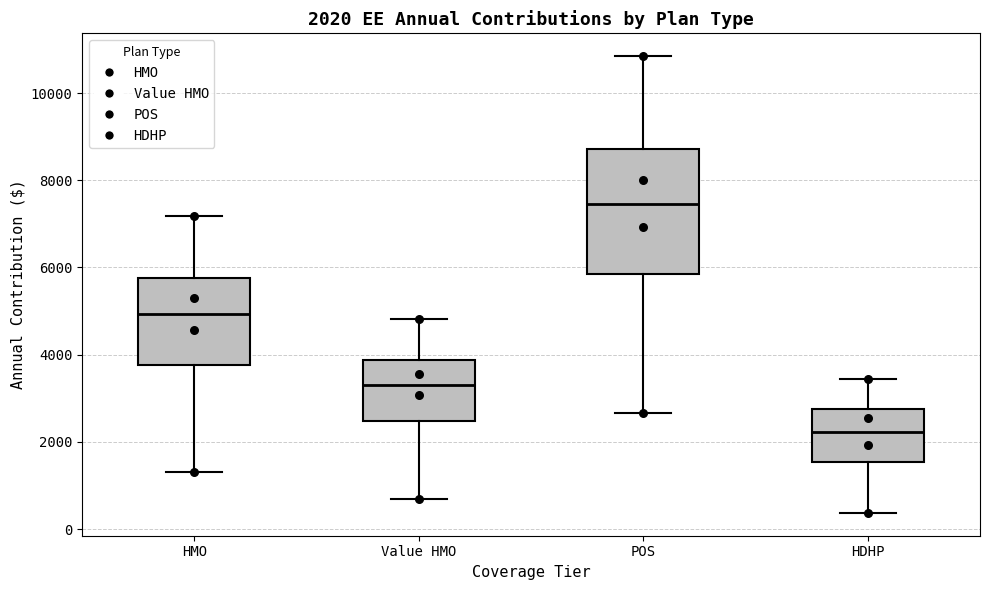

Which box has the lowest median line?

HDHP